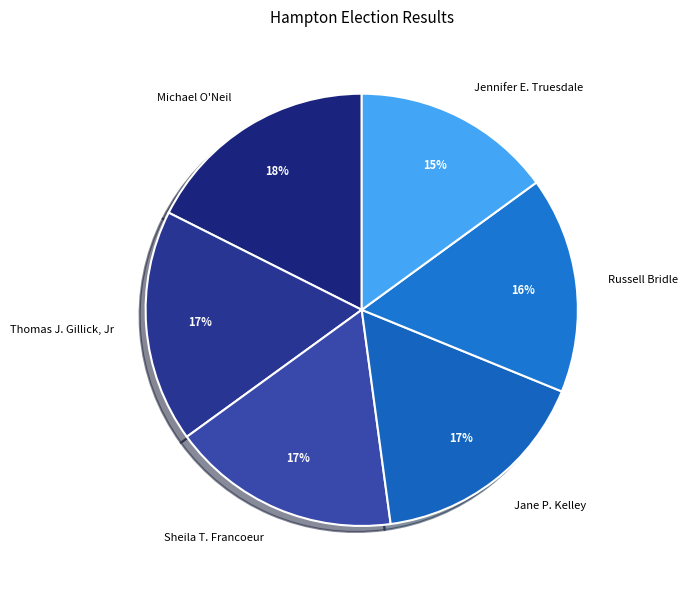

Which has a higher value, Jennifer E. Truesdale or Michael O'Neil?

Michael O'Neil